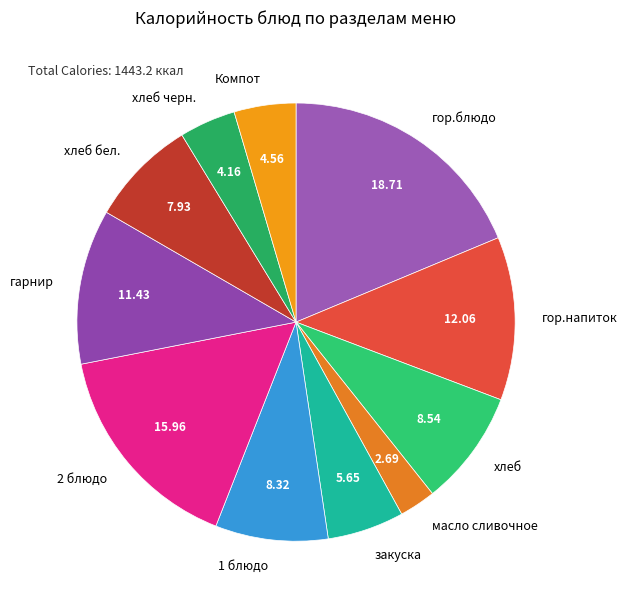

How many segments does this pie chart have?

11